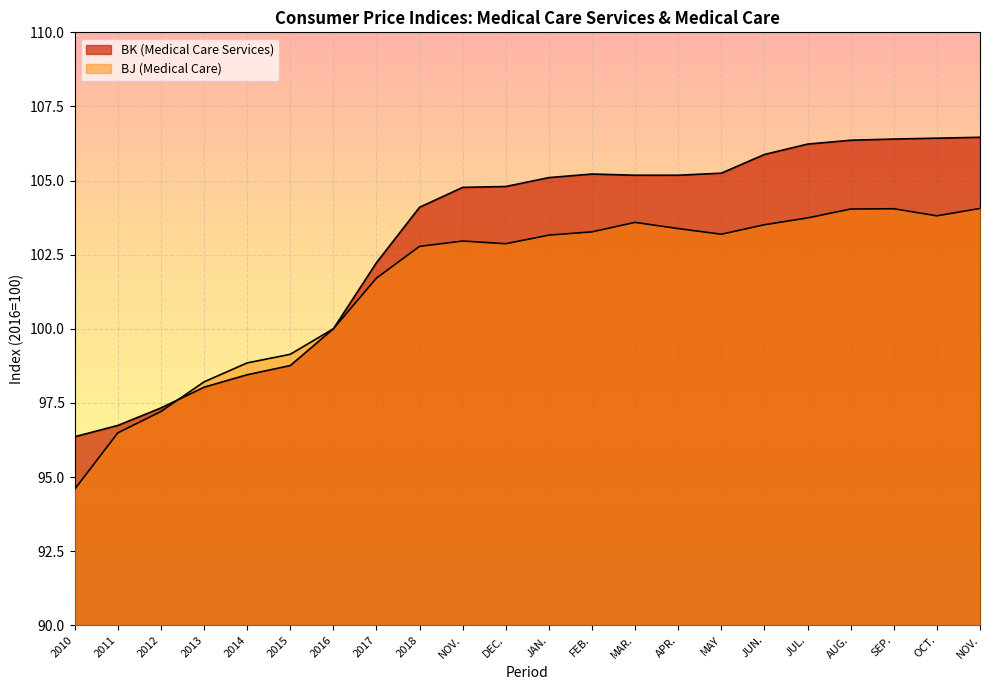

What is the difference between the maximum and minimum values in the BK (Medical Care Services) series?

10.1